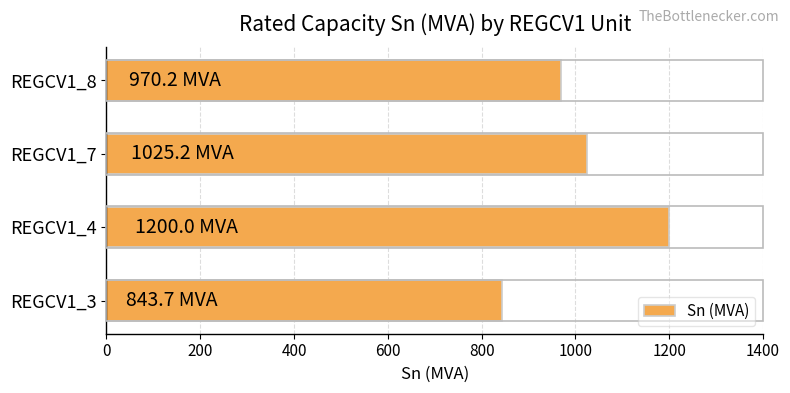

List the labels in order of value, largest first.

REGCV1_4, REGCV1_7, REGCV1_8, REGCV1_3